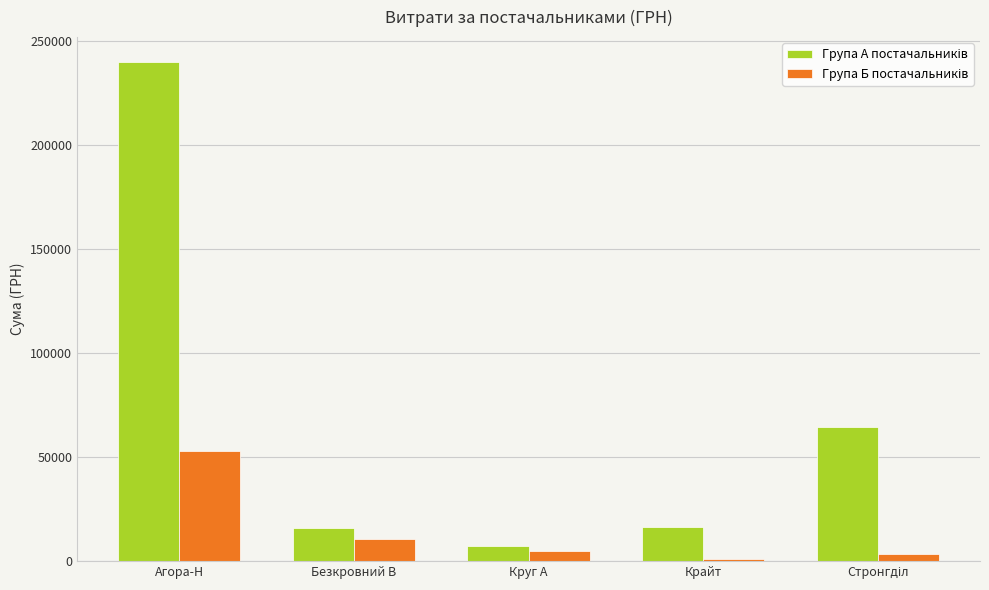

What is the maximum value shown in the chart?

239737.9